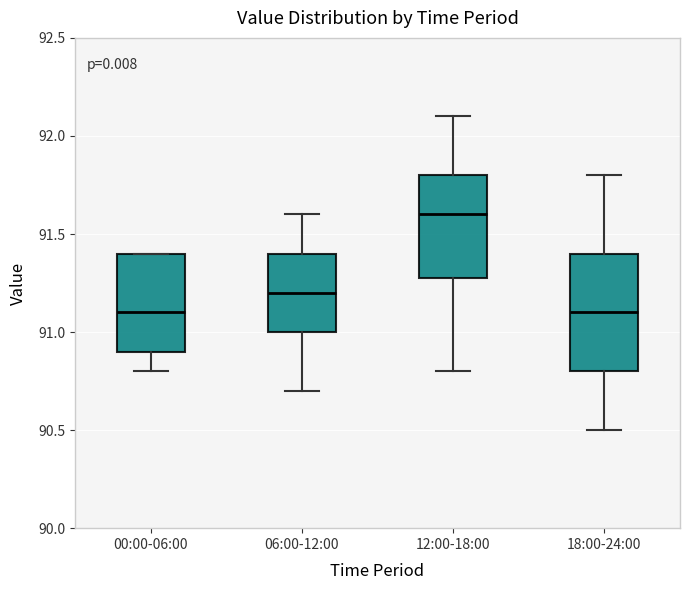

Which box is the tallest, from its lower edge to its upper edge?

18:00-24:00